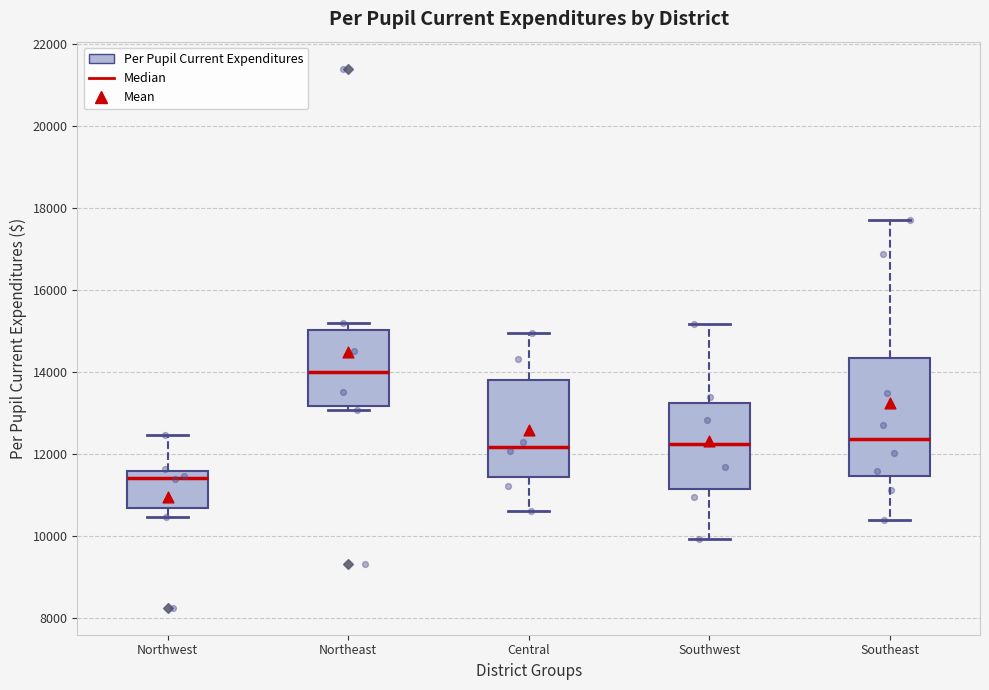

Reading left to right, transcribe this box plot: for each box, give where its median line is, the range the box spans, and where its two whiskers end, as read against the y-axis. The values are not printed on the chart, so give them approximately, as read against the axis.

Northwest: median 11400, box 10600 to 11600, whiskers 10400 to 12400
Northeast: median 14000, box 13200 to 15000, whiskers 13000 to 15200
Central: median 12200, box 11400 to 13800, whiskers 10600 to 15000
Southwest: median 12200, box 11200 to 13200, whiskers 10000 to 15200
Southeast: median 12400, box 11400 to 14400, whiskers 10400 to 17600